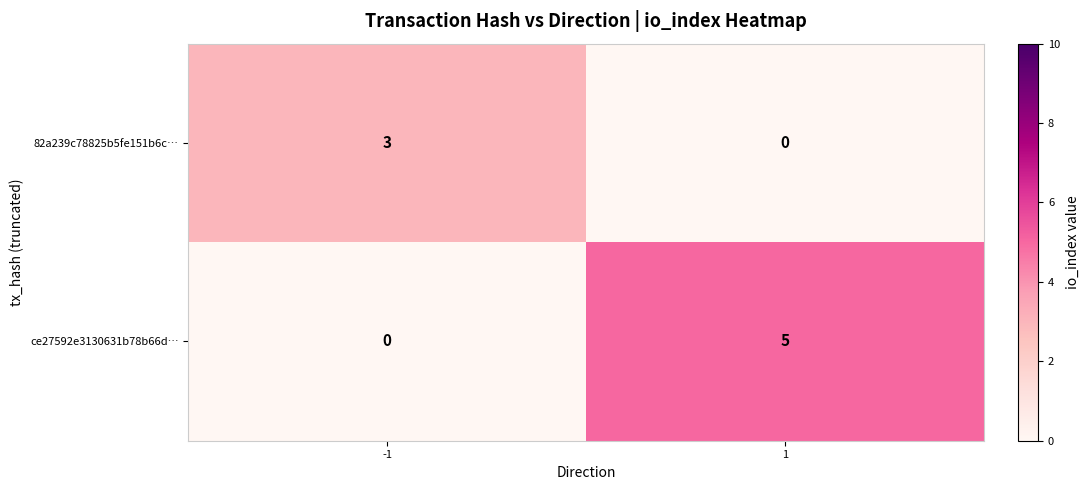

What is the sum of all ce27592e3130631b78b66d… values?

5